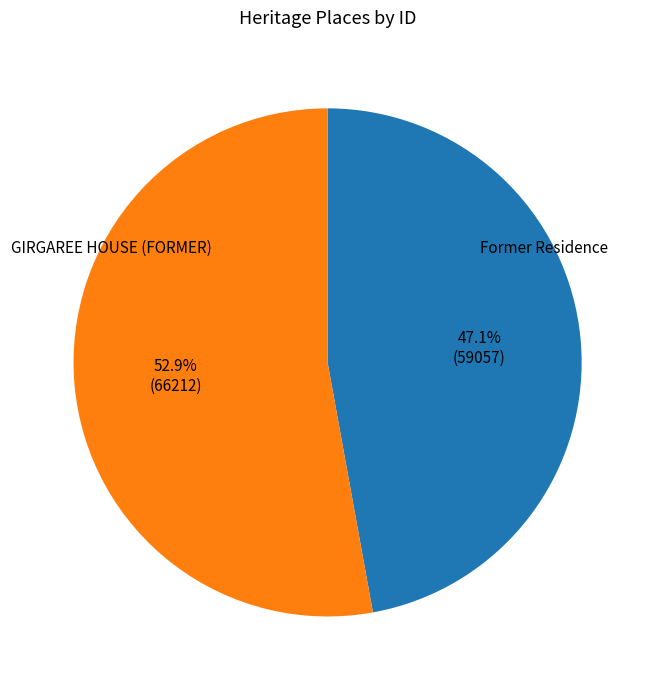

Is there a majority slice in this chart?

Yes